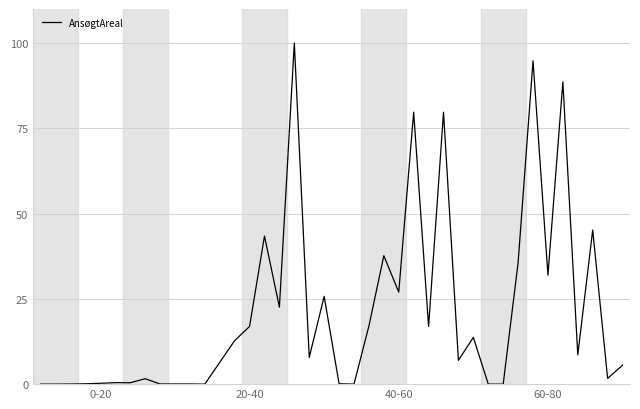

What is the greatest value displayed?

100.0